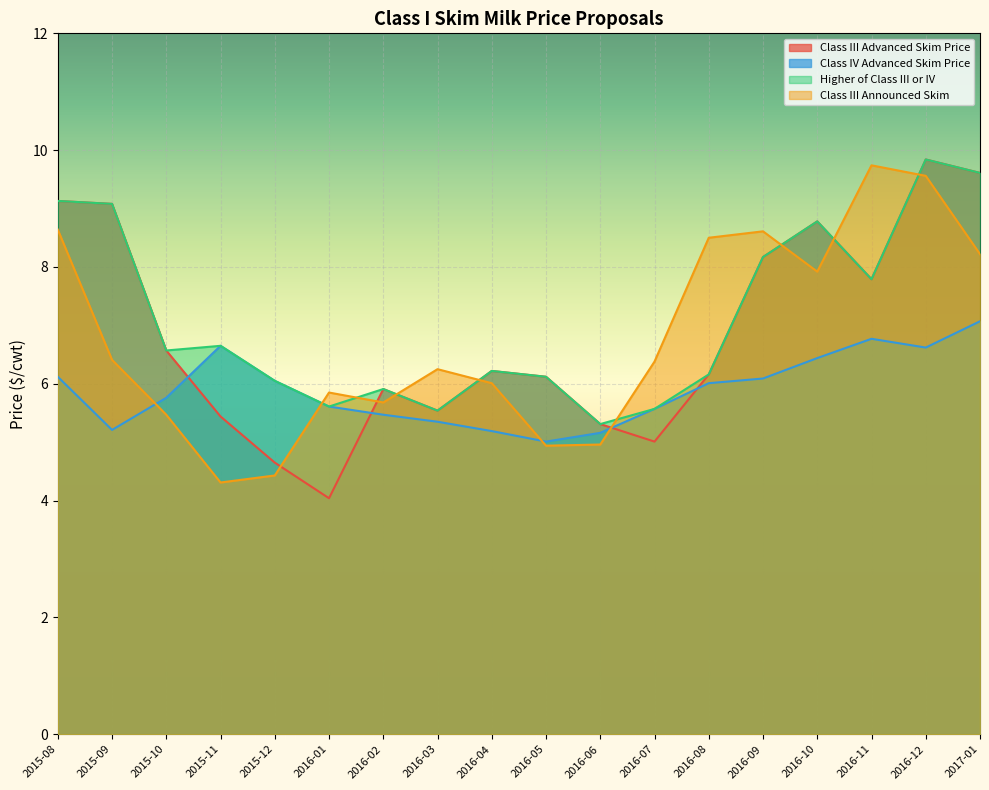

At which label is Class IV Advanced Skim Price closest to 6?

2016-08